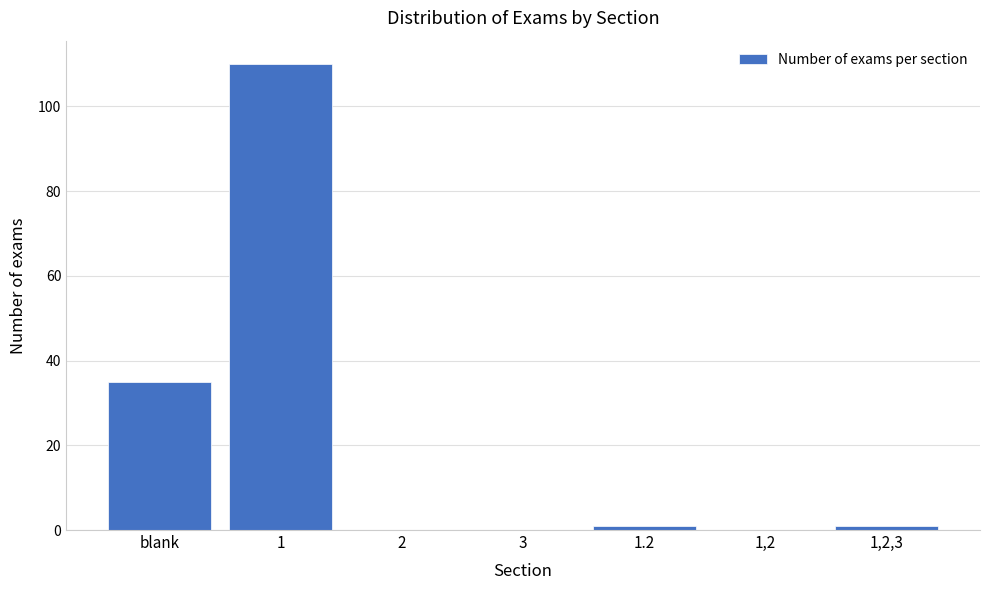

Reading left to right, list all the values displayed in this chart.

blank=35	1=110	2=0	3=0	1.2=1	1,2=0	1,2,3=1